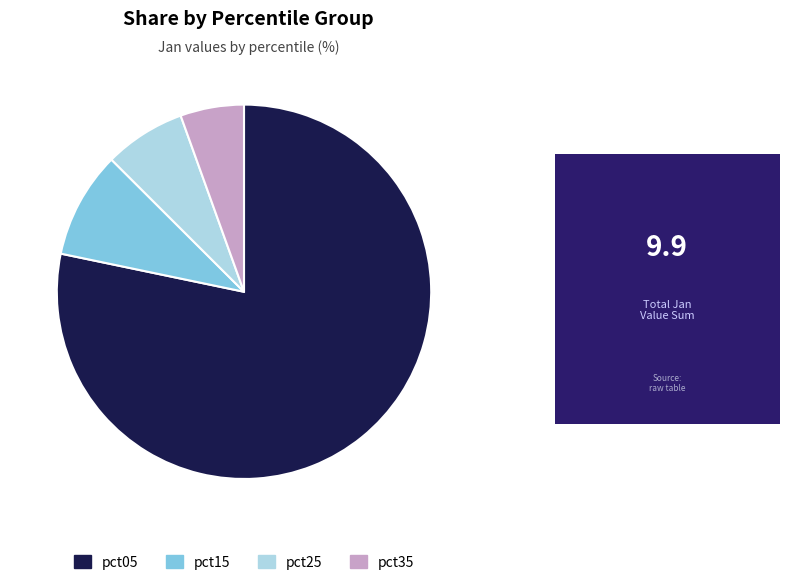

Which slice represents more than half of the pie?

pct05